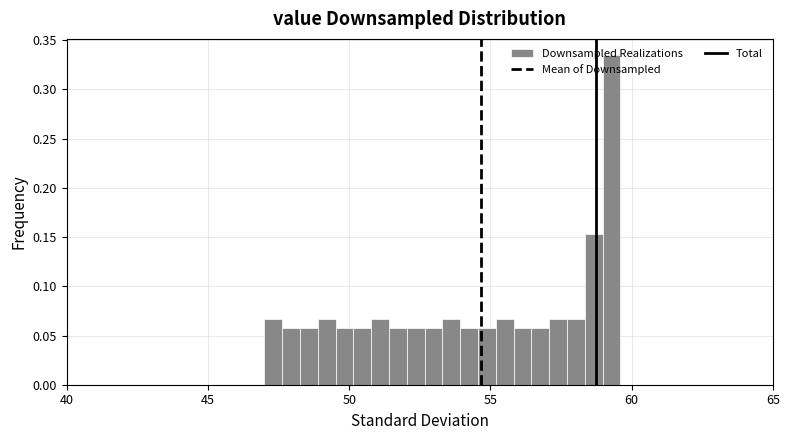

Around what value on the x-axis is the tallest bar? Give the approximate position of its centre, as read against the axis.

59.5